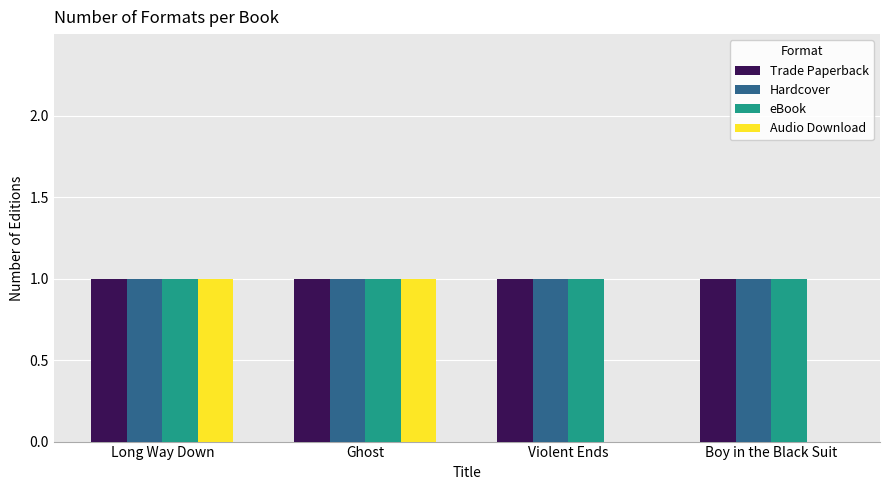

What is the sum of all Trade Paperback values?

4